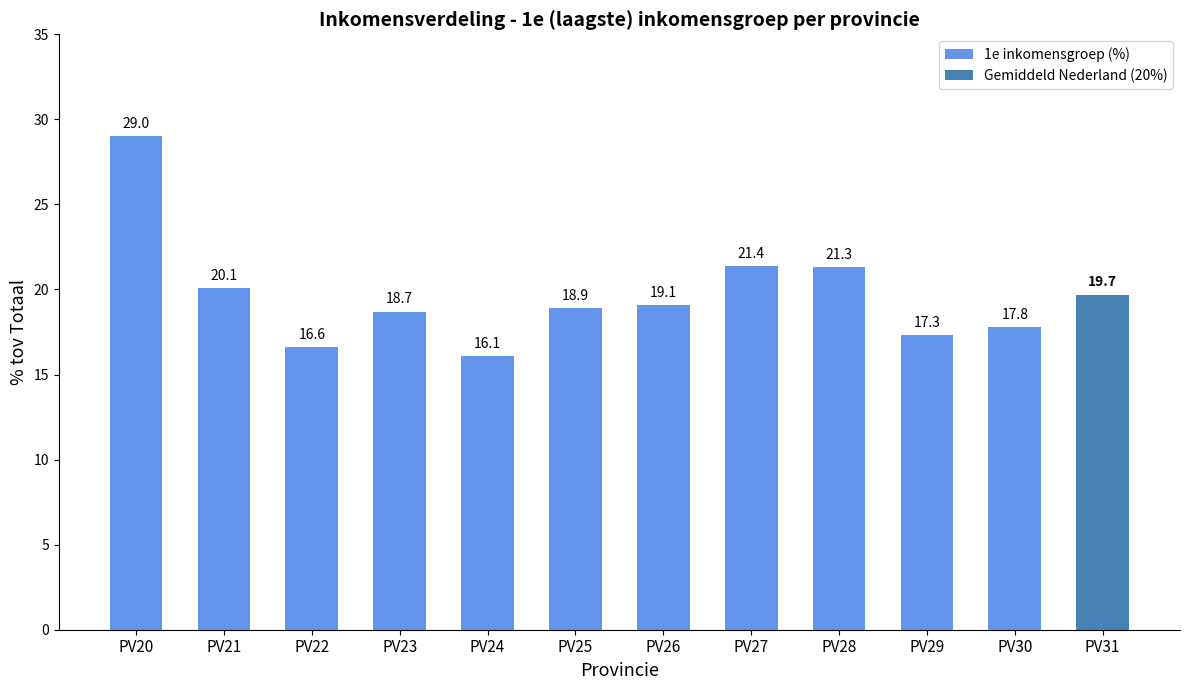

Read the value at PV20.

29.0